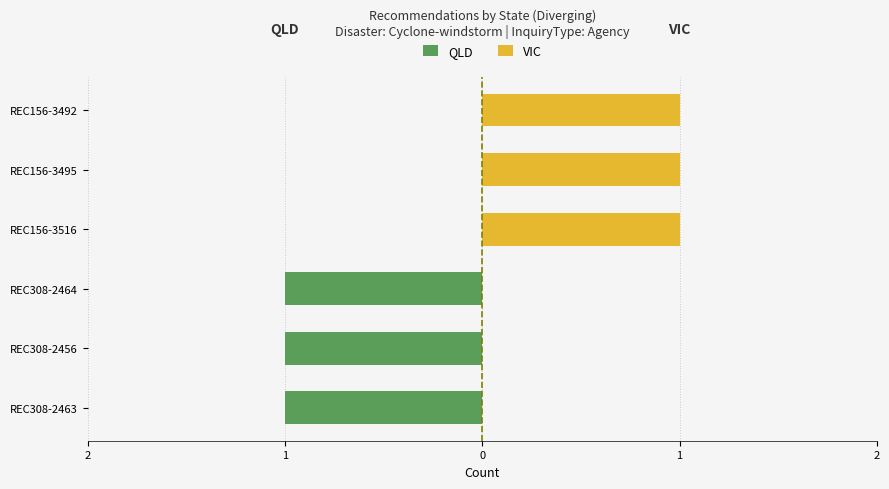

Between REC156-3516 and REC156-3495, which is larger?

REC156-3516